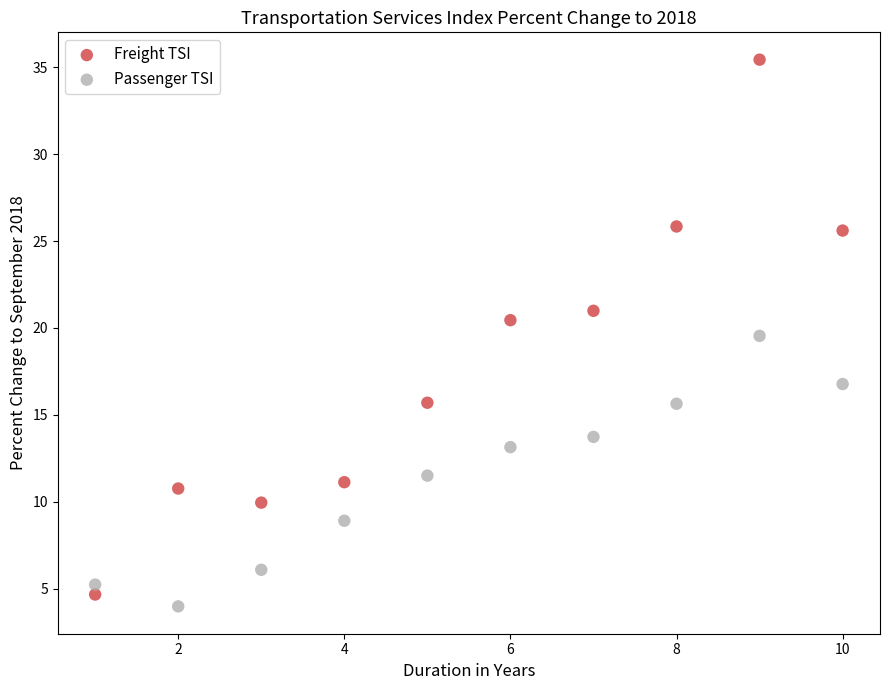

What is the X range (max minus min) for the scatter plot?

9.0